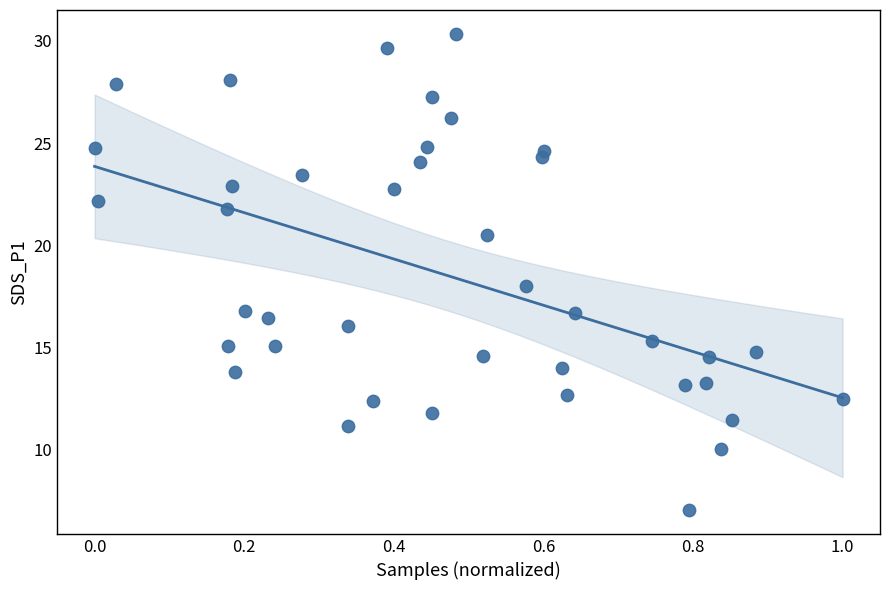

What is the range of X values (max minus min)?

1.0